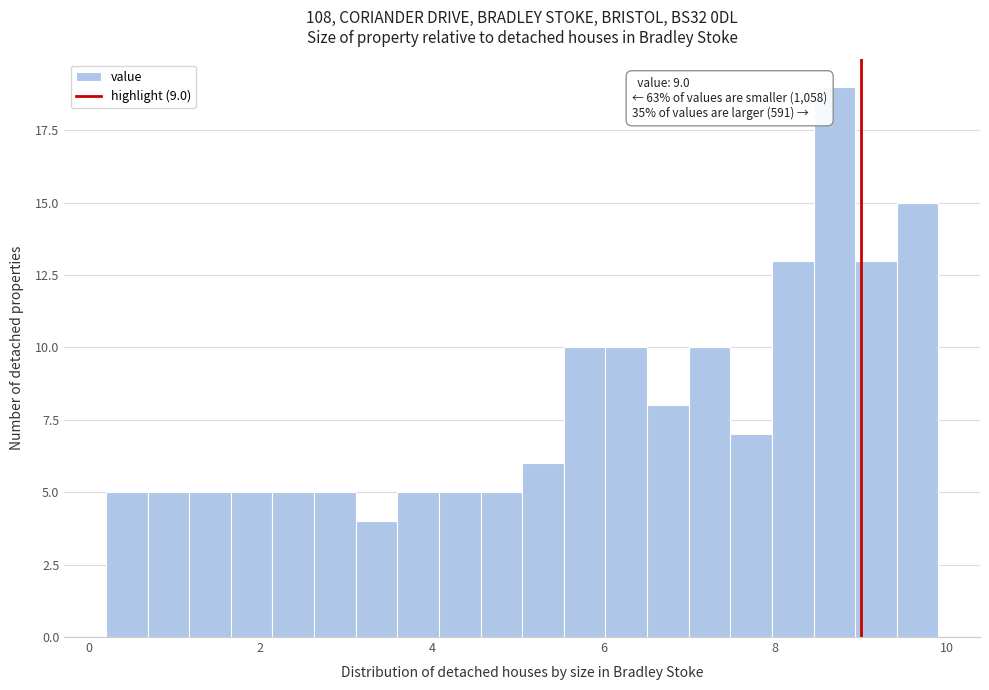

Around what value on the x-axis is the tallest bar? Give the approximate position of its centre, as read against the axis.

8.6